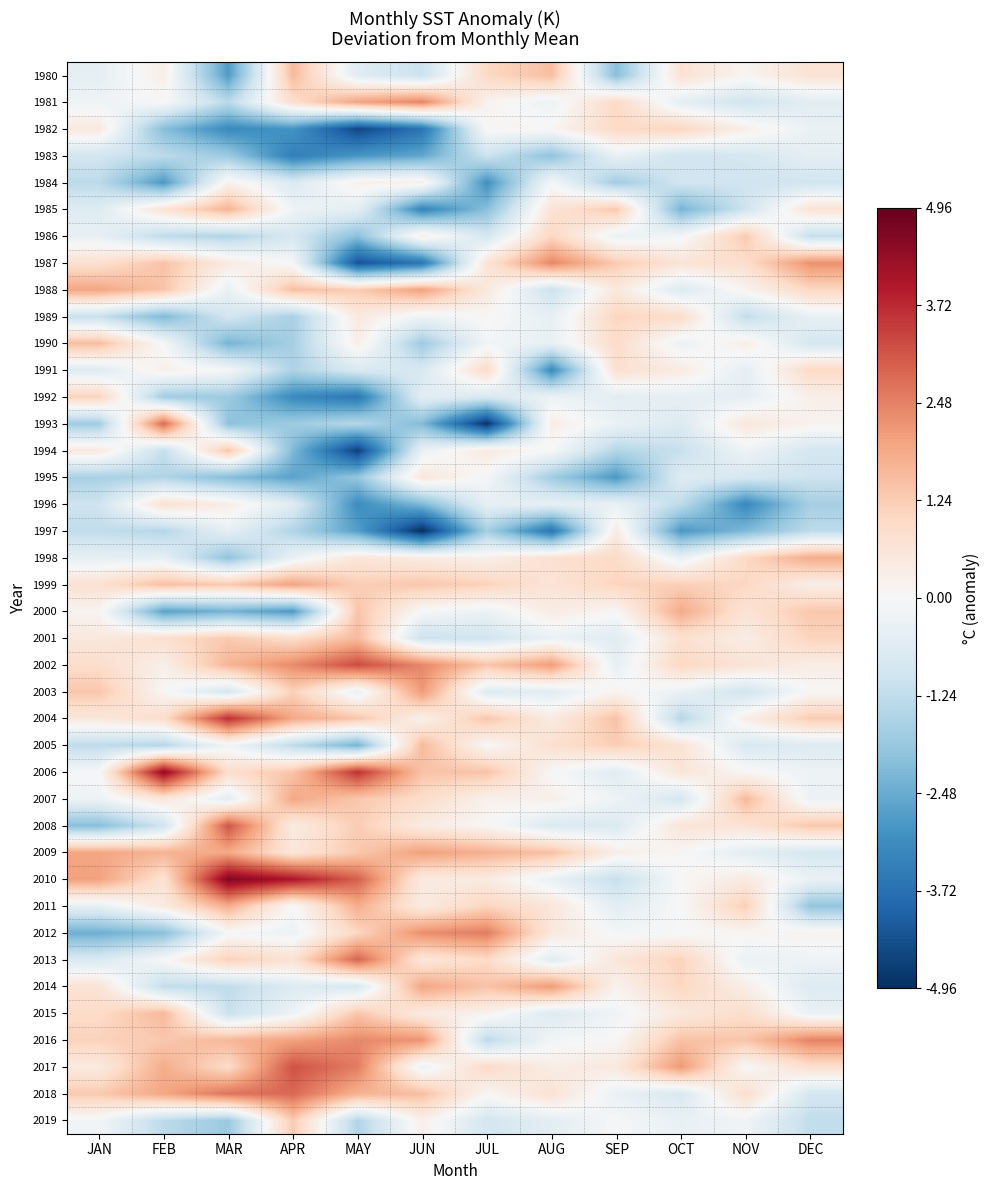

Which label corresponds to the smallest value in the chart?

JUN